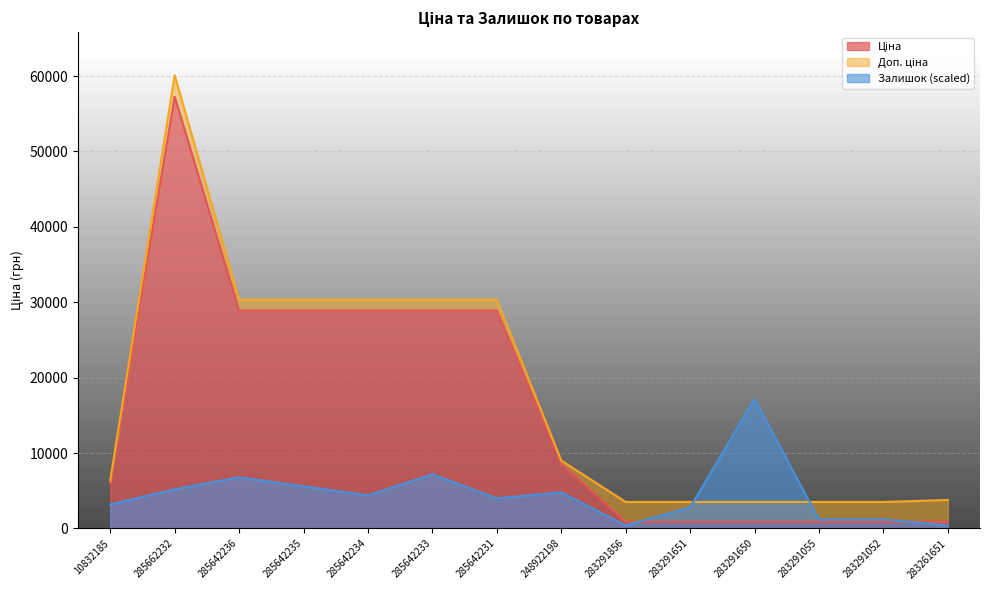

Where does the Залишок series first go above 4392?

285662232